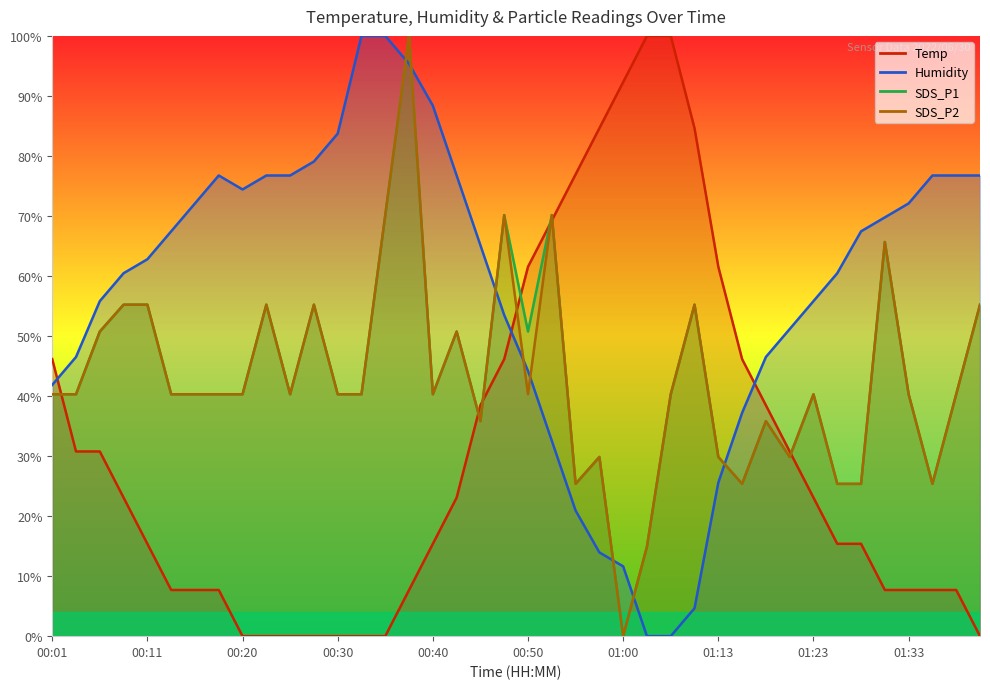

Does the chart display data point markers on the line(s)?

No